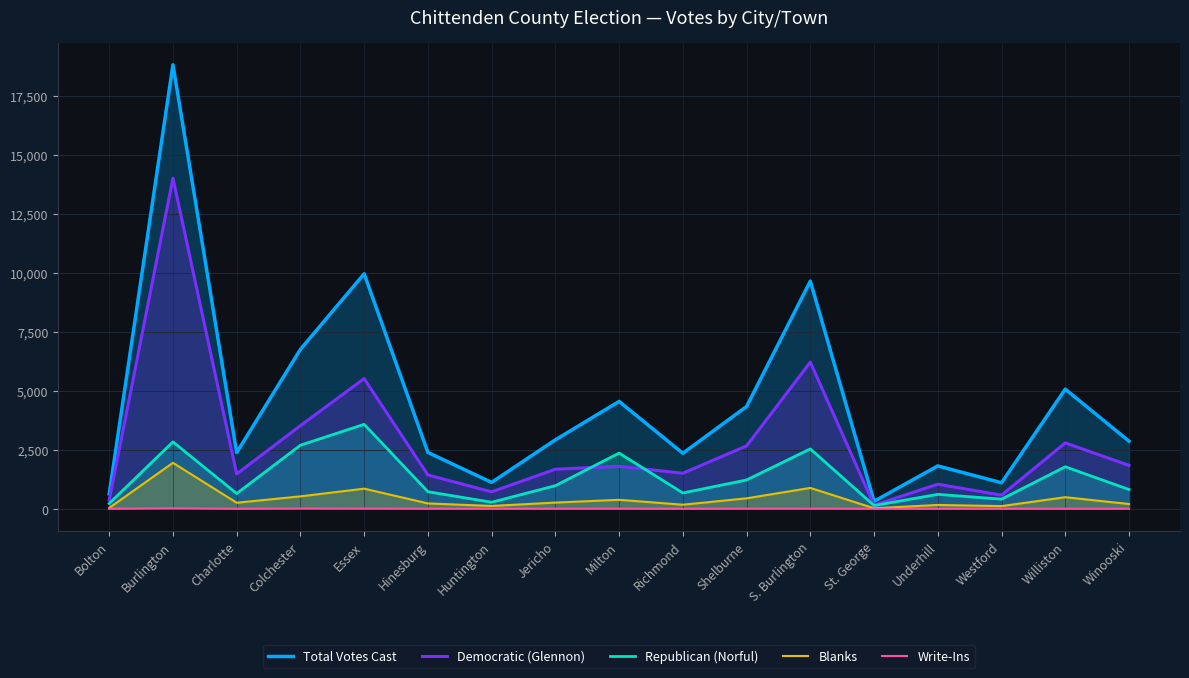

Which category has the highest value in the Democratic (Glennon) series?

Burlington